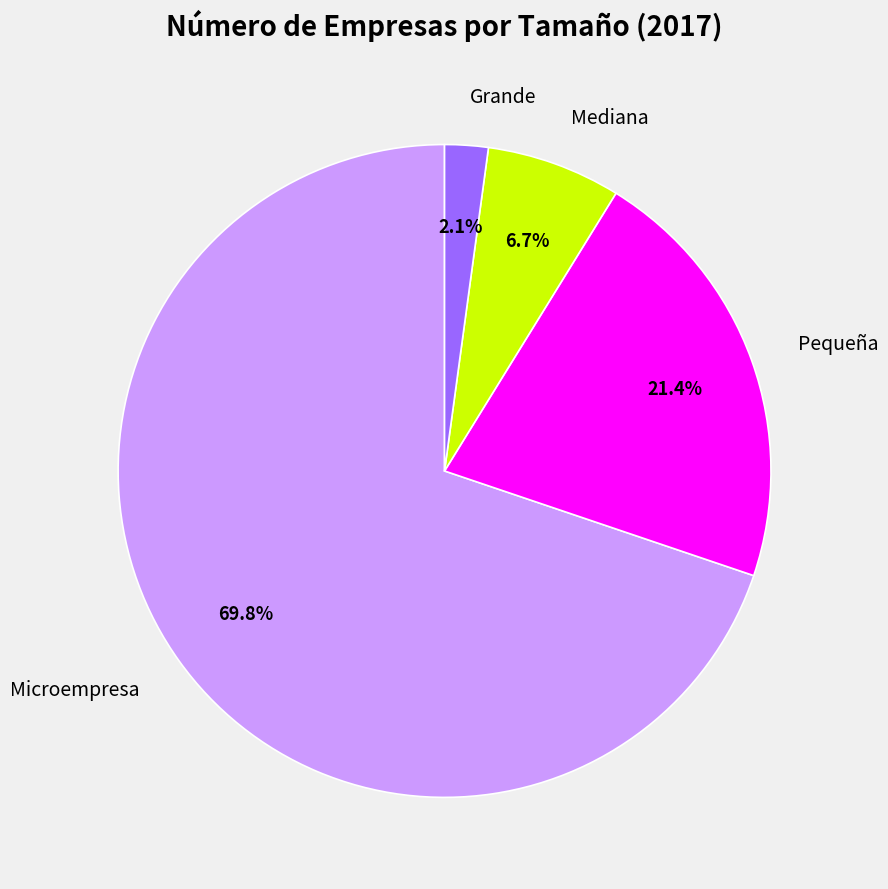

To the nearest percent, what portion does Grande represent?

2%